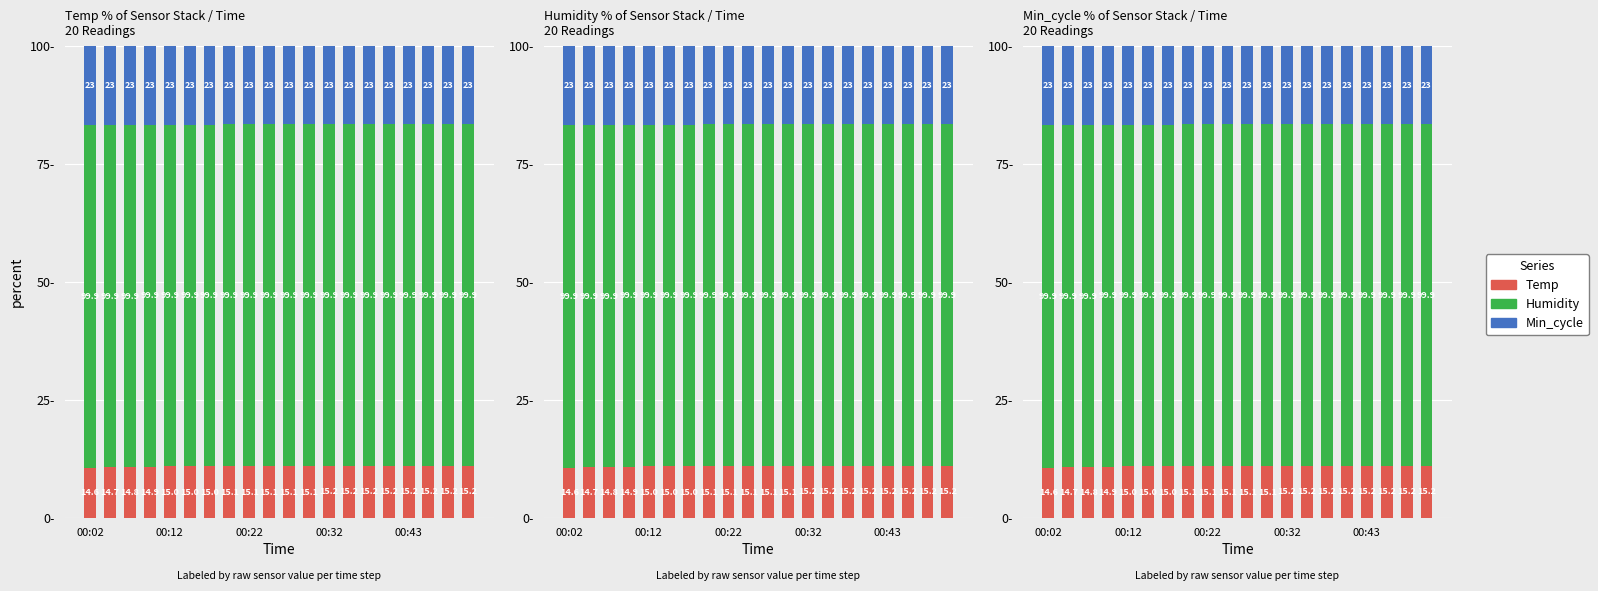

What are all the series names shown in the legend?

Temp, Humidity, Min_cycle